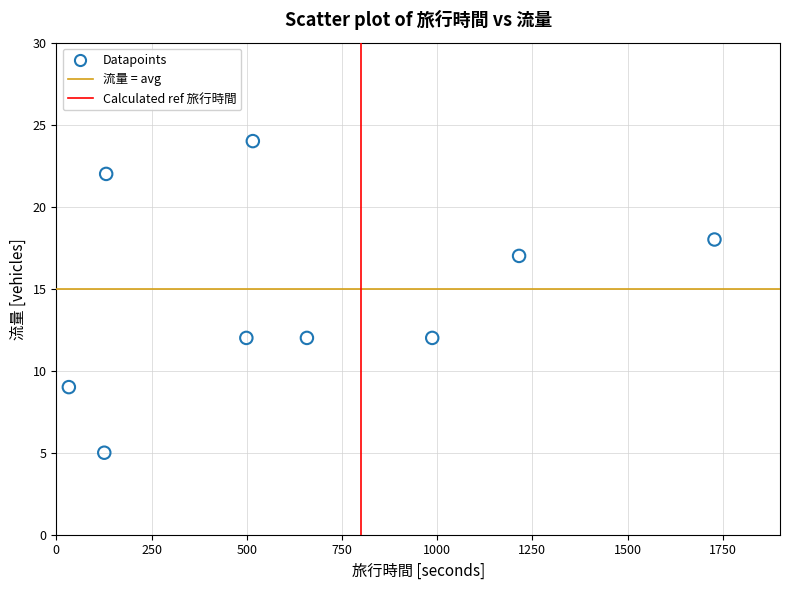

What is the range of Y values (max minus min)?

19